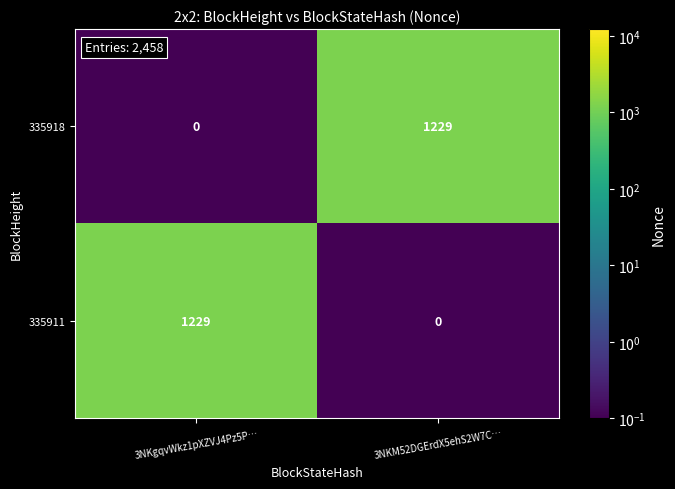

What is the sum of the 335918 values at 3NKgqvWkz1pXZVJ4Pz5P… and 3NKM52DGErdX5ehS2W7C…?

1229